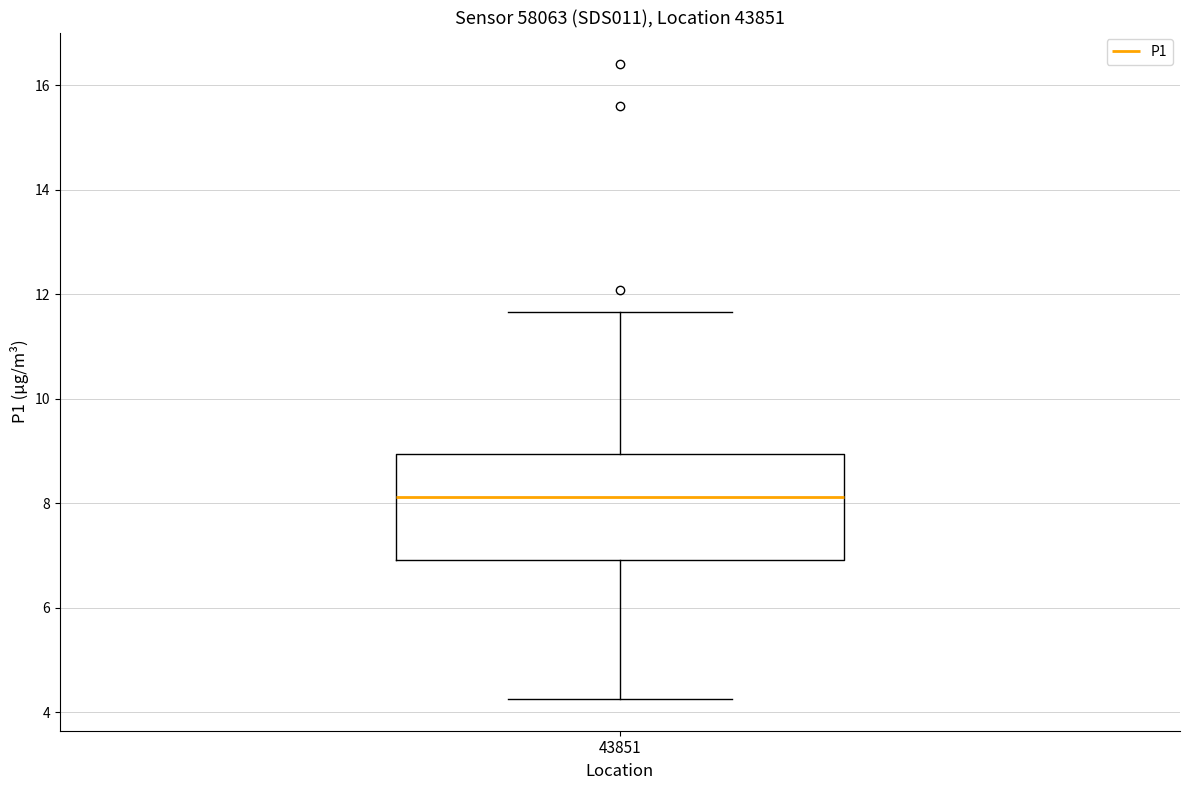

Transcribe this box plot: give where the median line is, the range the box spans, and where the two whiskers end, as read against the y-axis. The values are not printed on the chart, so give them approximately, as read against the axis.

median 8.2, box 7.0 to 9.0, whiskers 4.2 to 11.6